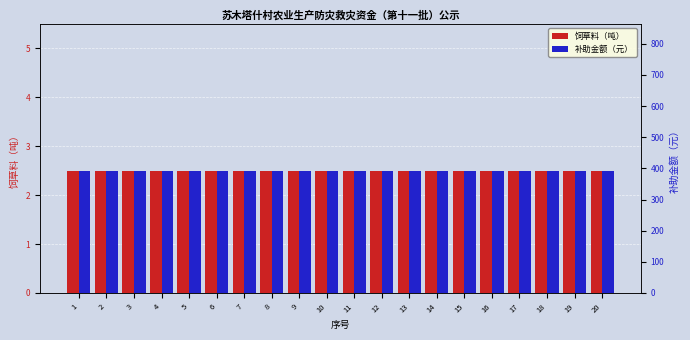

Reading left to right, list all the values displayed in this chart.

饲草料（吨）: 1=2.5	2=2.5	3=2.5	4=2.5	5=2.5	6=2.5	7=2.5	8=2.5	9=2.5	10=2.5	11=2.5	12=2.5	13=2.5	14=2.5	15=2.5	16=2.5	17=2.5	18=2.5	19=2.5	20=2.5
补助金额（元）: 1=392.5	2=392.5	3=392.5	4=392.5	5=392.5	6=392.5	7=392.5	8=392.5	9=392.5	10=392.5	11=392.5	12=392.5	13=392.5	14=392.5	15=392.5	16=392.5	17=392.5	18=392.5	19=392.5	20=392.5